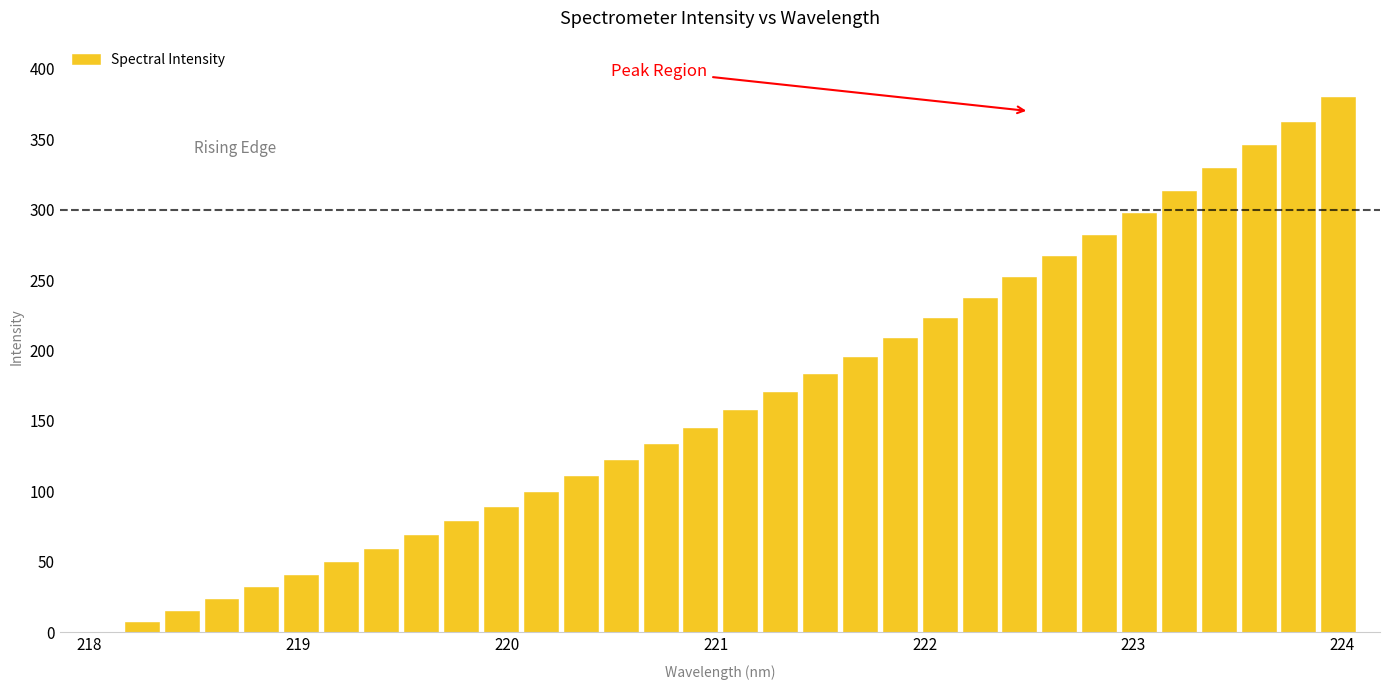

What is the sum of all values?

5282.6